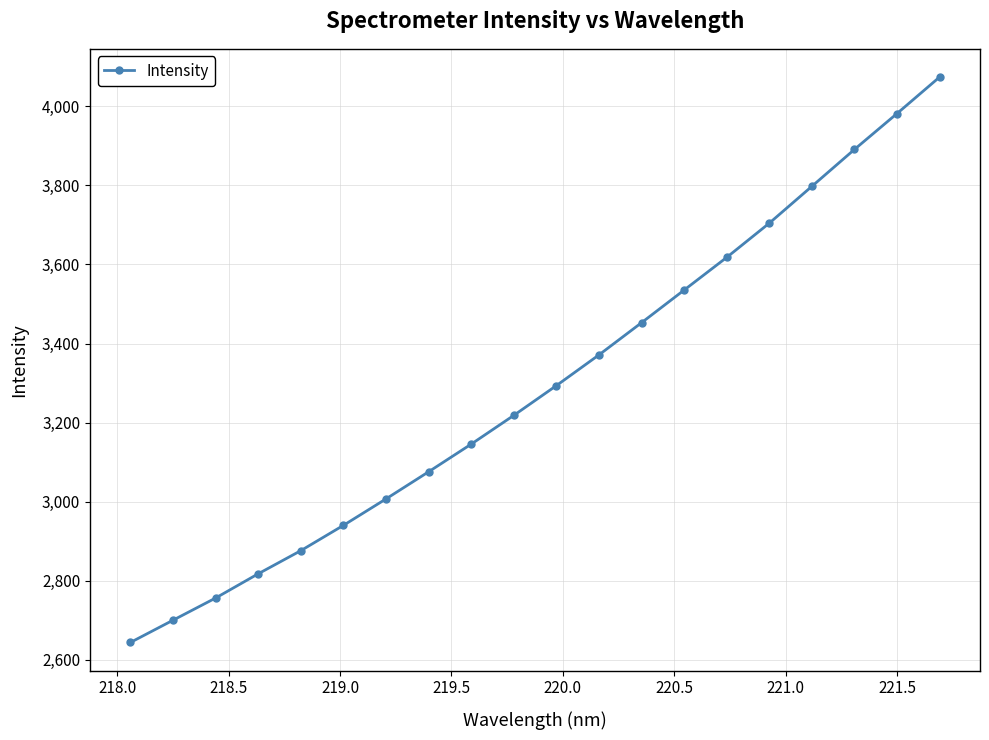

What is the sum of all values?

65902.8